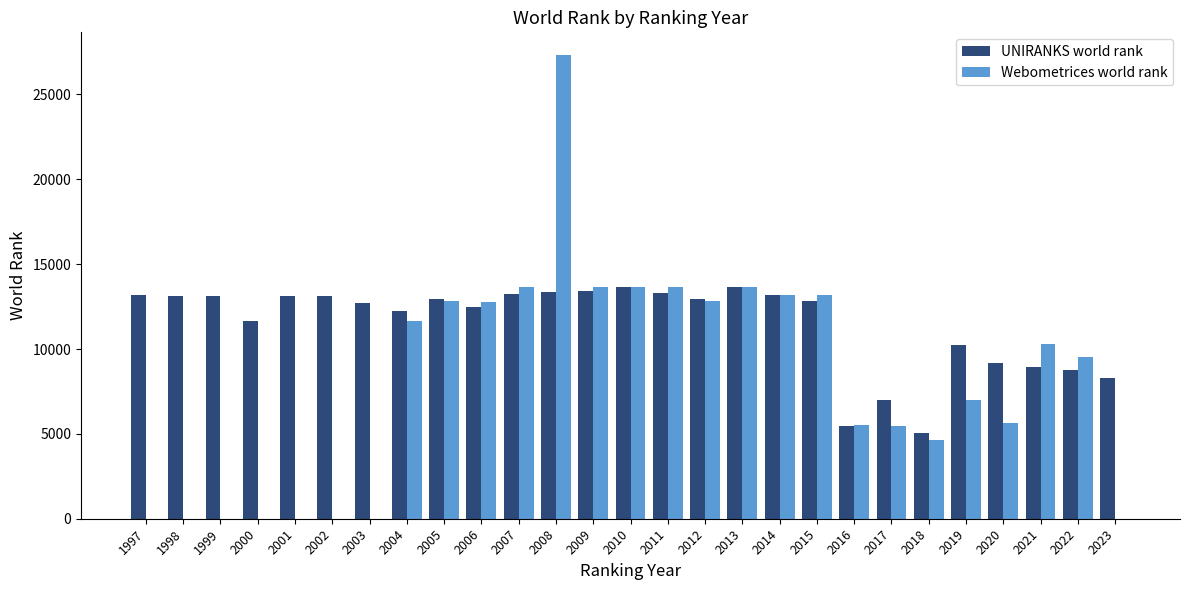

Does the chart contain stacked bars?

No